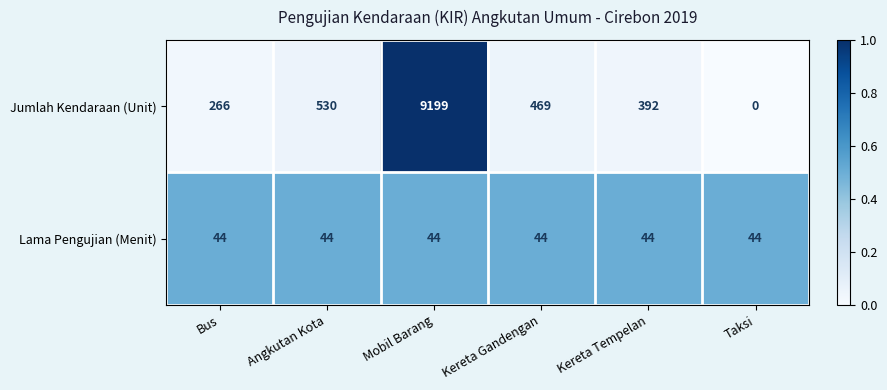

What is the total value across all series at Mobil Barang?

9243